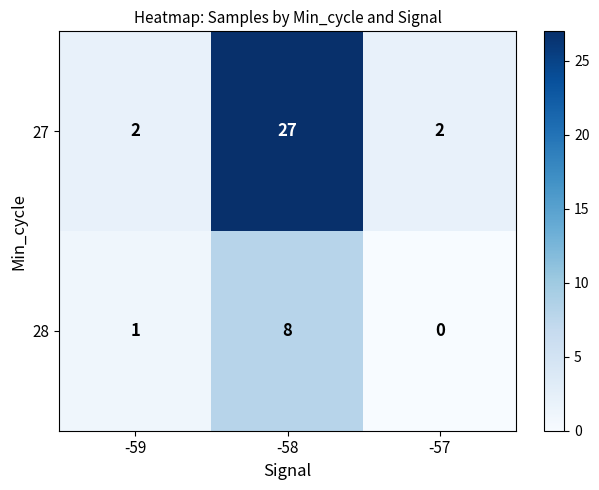

Rank the series by their average value, from lowest to highest.

28, 27